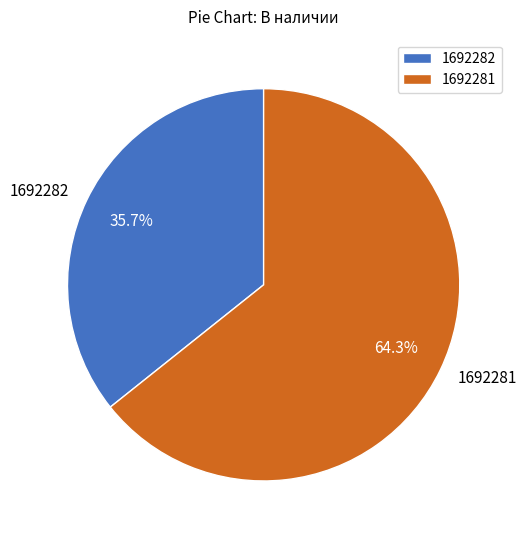

Which slice represents more than half of the pie?

1692281